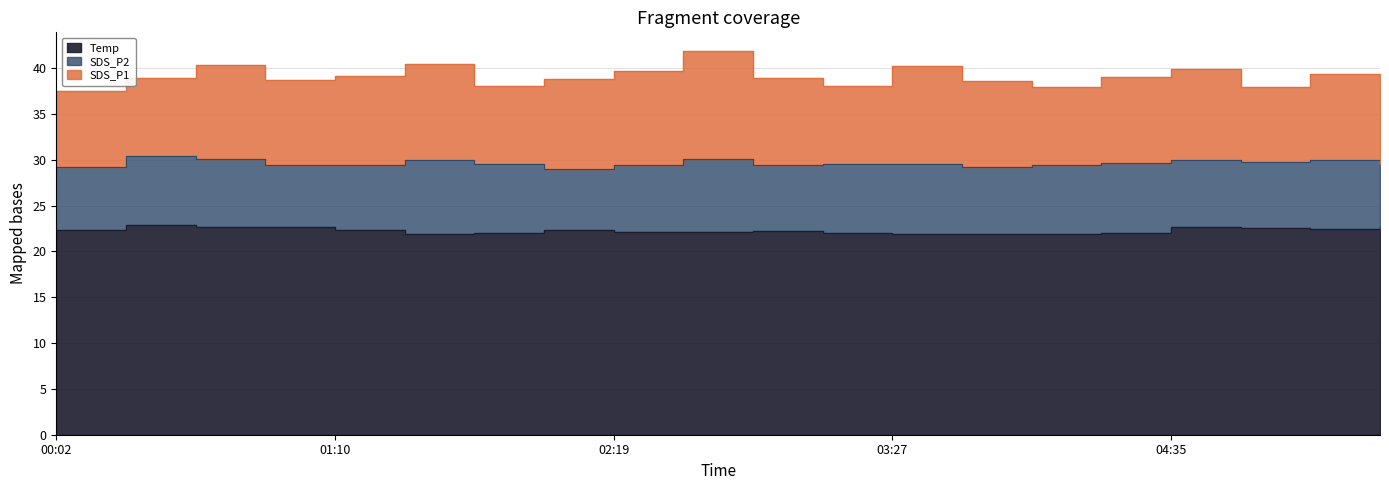

At which label is SDS_P2 closest to 7?

00:02